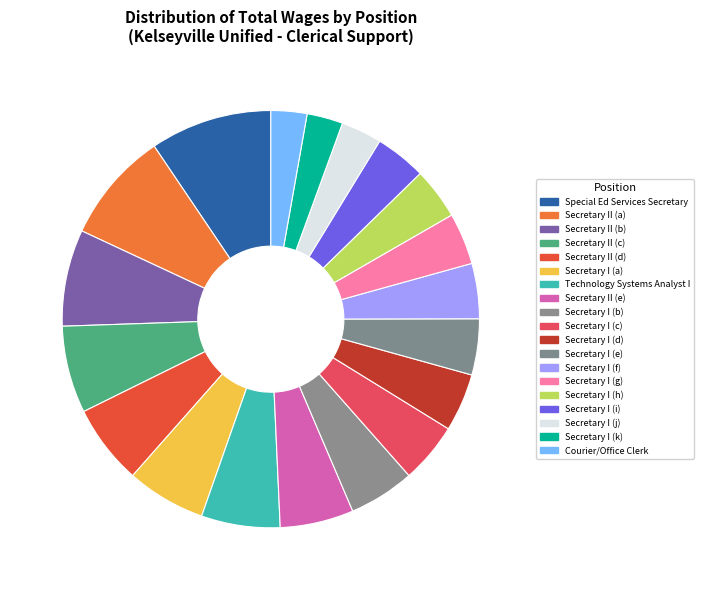

How many segments does this pie chart have?

19